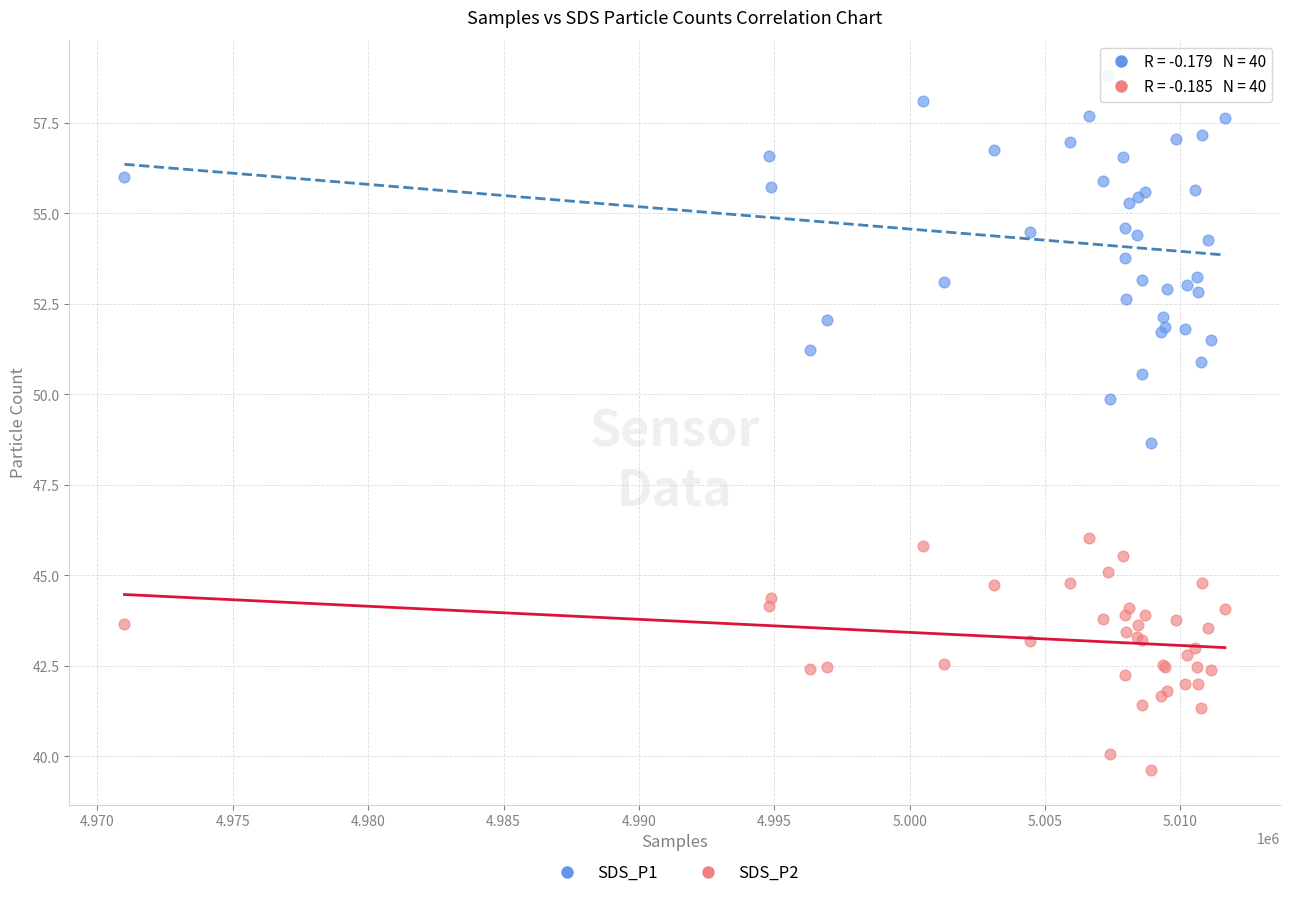

Which series has the widest spread of Y values?

SDS_P1